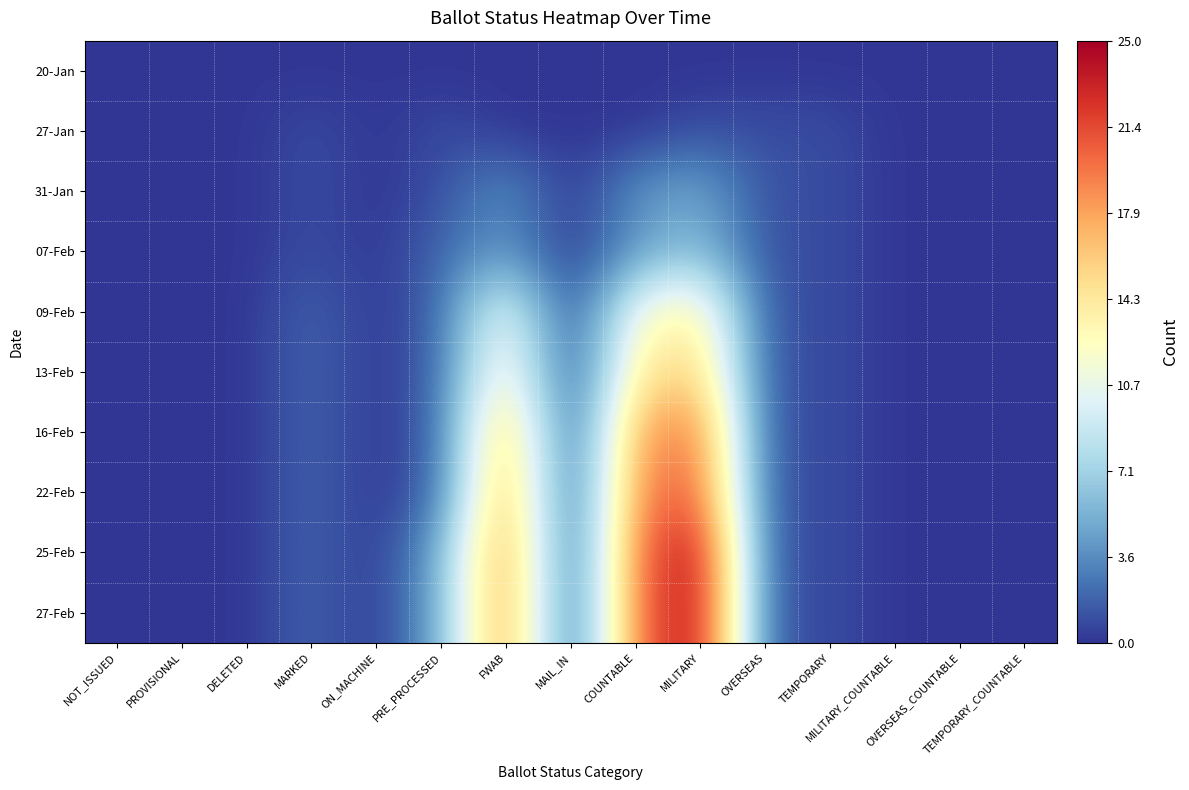

Reading right to left, list all the values displayed in this chart.

20-Jan: TEMPORARY_COUNTABLE=0	OVERSEAS_COUNTABLE=0	MILITARY_COUNTABLE=0	TEMPORARY=0	OVERSEAS=0	MILITARY=0	COUNTABLE=0	MAIL_IN=0	FWAB=0	PRE_PROCESSED=0	ON_MACHINE=0	MARKED=0	DELETED=0	PROVISIONAL=0	NOT_ISSUED=0
27-Jan: TEMPORARY_COUNTABLE=0	OVERSEAS_COUNTABLE=0	MILITARY_COUNTABLE=0	TEMPORARY=1	OVERSEAS=1	MILITARY=1	COUNTABLE=0	MAIL_IN=0	FWAB=0	PRE_PROCESSED=1	ON_MACHINE=0	MARKED=1	DELETED=0	PROVISIONAL=0	NOT_ISSUED=0
31-Jan: TEMPORARY_COUNTABLE=0	OVERSEAS_COUNTABLE=0	MILITARY_COUNTABLE=0	TEMPORARY=1	OVERSEAS=1	MILITARY=5	COUNTABLE=4	MAIL_IN=0	FWAB=4	PRE_PROCESSED=1	ON_MACHINE=0	MARKED=1	DELETED=0	PROVISIONAL=0	NOT_ISSUED=0
07-Feb: TEMPORARY_COUNTABLE=0	OVERSEAS_COUNTABLE=0	MILITARY_COUNTABLE=0	TEMPORARY=1	OVERSEAS=1	MILITARY=6	COUNTABLE=4	MAIL_IN=0	FWAB=4	PRE_PROCESSED=2	ON_MACHINE=0	MARKED=1	DELETED=0	PROVISIONAL=0	NOT_ISSUED=0
09-Feb: TEMPORARY_COUNTABLE=0	OVERSEAS_COUNTABLE=0	MILITARY_COUNTABLE=0	TEMPORARY=1	OVERSEAS=1	MILITARY=14	COUNTABLE=12	MAIL_IN=0	FWAB=12	PRE_PROCESSED=2	ON_MACHINE=0	MARKED=2	DELETED=0	PROVISIONAL=0	NOT_ISSUED=0
13-Feb: TEMPORARY_COUNTABLE=0	OVERSEAS_COUNTABLE=0	MILITARY_COUNTABLE=0	TEMPORARY=1	OVERSEAS=1	MILITARY=16	COUNTABLE=14	MAIL_IN=0	FWAB=14	PRE_PROCESSED=2	ON_MACHINE=0	MARKED=2	DELETED=0	PROVISIONAL=0	NOT_ISSUED=0
16-Feb: TEMPORARY_COUNTABLE=0	OVERSEAS_COUNTABLE=0	MILITARY_COUNTABLE=0	TEMPORARY=1	OVERSEAS=1	MILITARY=20	COUNTABLE=18	MAIL_IN=0	FWAB=18	PRE_PROCESSED=2	ON_MACHINE=0	MARKED=2	DELETED=0	PROVISIONAL=0	NOT_ISSUED=0
22-Feb: TEMPORARY_COUNTABLE=0	OVERSEAS_COUNTABLE=0	MILITARY_COUNTABLE=0	TEMPORARY=1	OVERSEAS=1	MILITARY=21	COUNTABLE=19	MAIL_IN=0	FWAB=19	PRE_PROCESSED=2	ON_MACHINE=0	MARKED=2	DELETED=0	PROVISIONAL=0	NOT_ISSUED=0
25-Feb: TEMPORARY_COUNTABLE=0	OVERSEAS_COUNTABLE=0	MILITARY_COUNTABLE=0	TEMPORARY=1	OVERSEAS=1	MILITARY=25	COUNTABLE=20	MAIL_IN=0	FWAB=20	PRE_PROCESSED=5	ON_MACHINE=0	MARKED=2	DELETED=0	PROVISIONAL=0	NOT_ISSUED=0
27-Feb: TEMPORARY_COUNTABLE=0	OVERSEAS_COUNTABLE=0	MILITARY_COUNTABLE=0	TEMPORARY=1	OVERSEAS=1	MILITARY=25	COUNTABLE=20	MAIL_IN=0	FWAB=20	PRE_PROCESSED=5	ON_MACHINE=0	MARKED=2	DELETED=0	PROVISIONAL=0	NOT_ISSUED=0